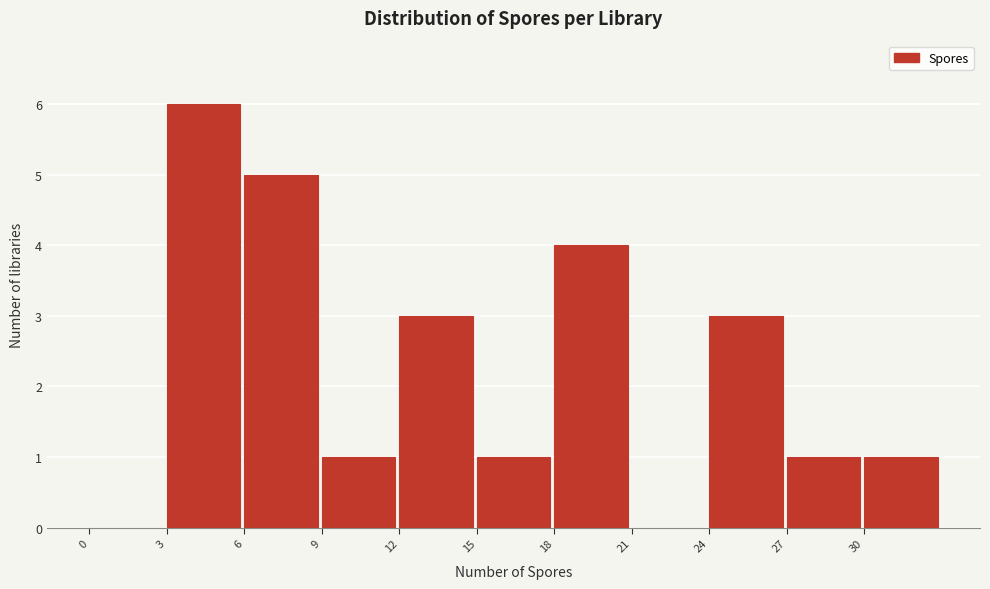

What is the height of the bar covering 12 to 15 on the x-axis? The values are not printed on the chart, so give them approximately, as read against the axis.

3